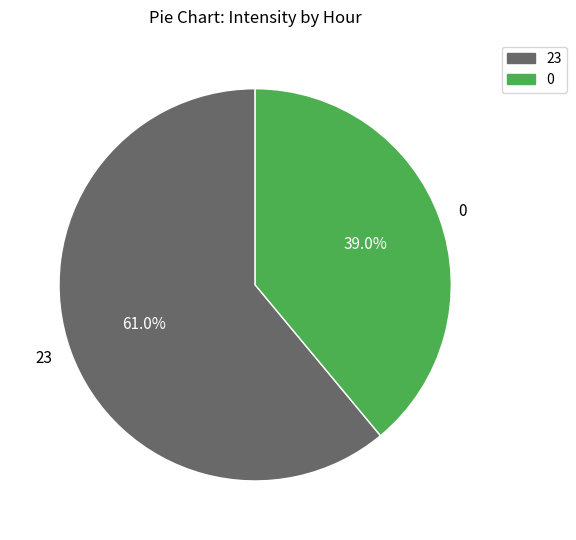

Which category has the smallest portion of the pie?

0